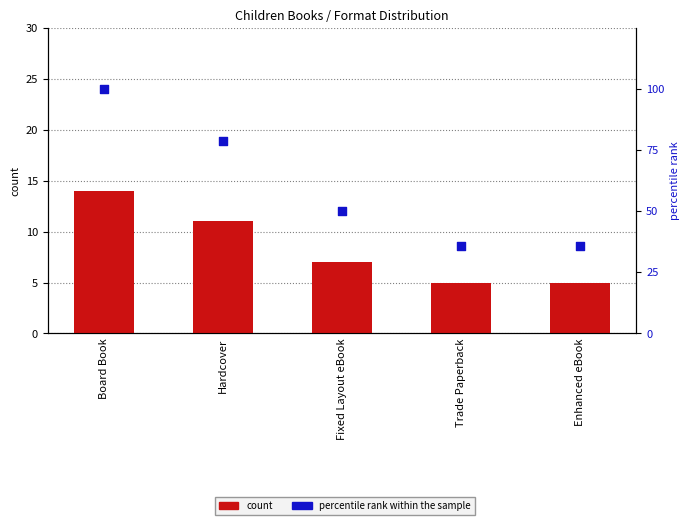

Which series has the widest spread of Y values?

percentile rank within the sample